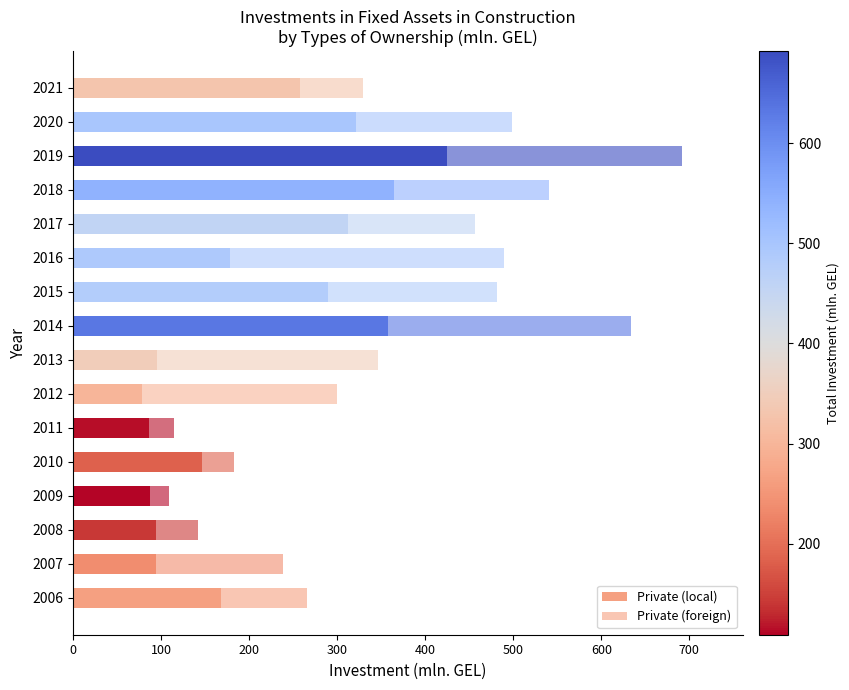

How many data points in Private (local) are less than 178?

8